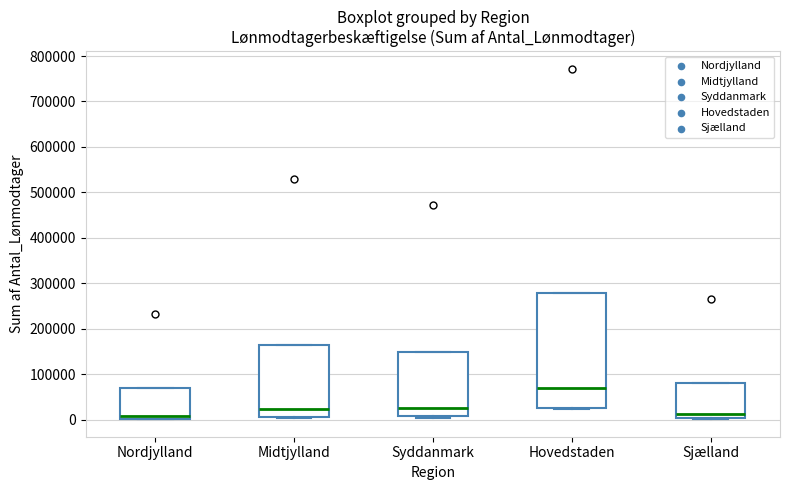

Reading left to right, read every box against the y-axis: the position of its median line, the range the box covers, and the ends of its whiskers. The values are not printed on the chart, so give them approximately, as read against the axis.

Nordjylland: median 10000, box 0 to 70000, whiskers 0 to 70000
Midtjylland: median 20000, box 10000 to 160000, whiskers 0 to 160000
Syddanmark: median 30000, box 10000 to 150000, whiskers 0 to 150000
Hovedstaden: median 70000, box 30000 to 280000, whiskers 20000 to 280000
Sjælland: median 10000, box 0 to 80000, whiskers 0 to 80000